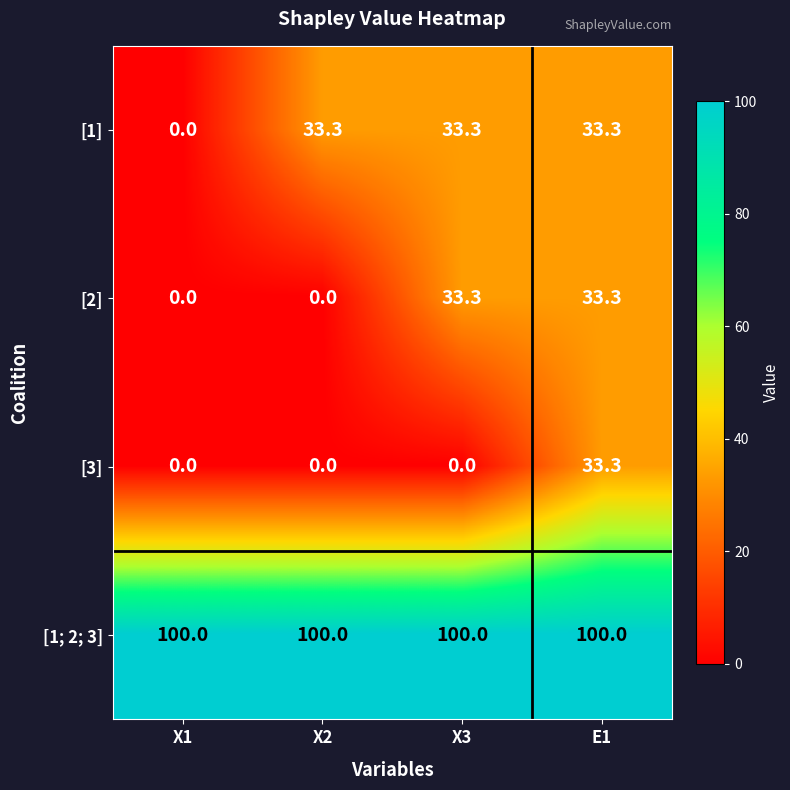

Reading left to right, transcribe all the data shown in this chart.

[1]: X1=0.0	X2=33.3	X3=33.3	E1=33.3
[2]: X1=0.0	X2=0.0	X3=33.3	E1=33.3
[3]: X1=0.0	X2=0.0	X3=0.0	E1=33.3
[1; 2; 3]: X1=100.0	X2=100.0	X3=100.0	E1=100.0